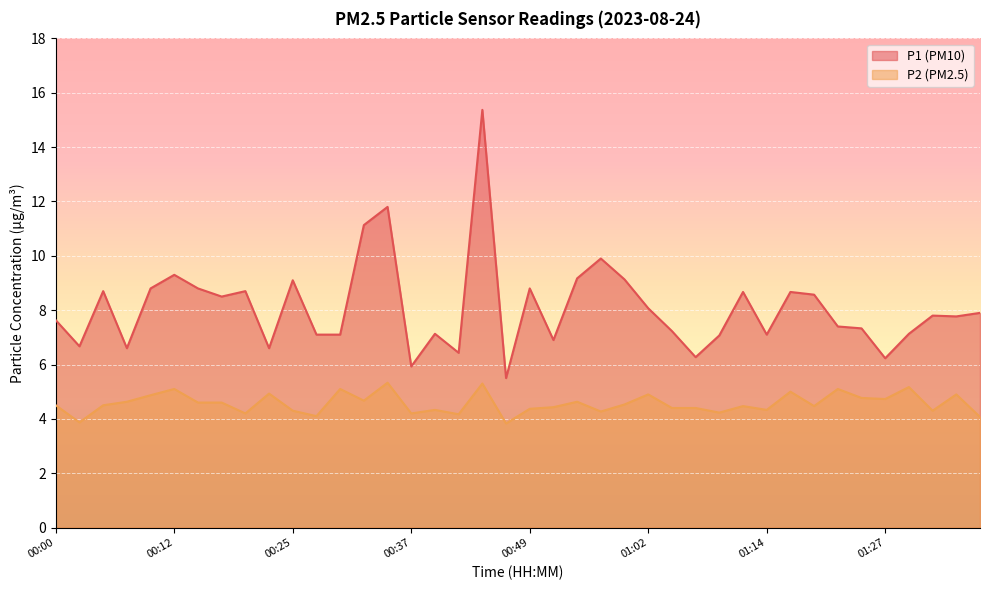

What position from the left is 01:22?

34